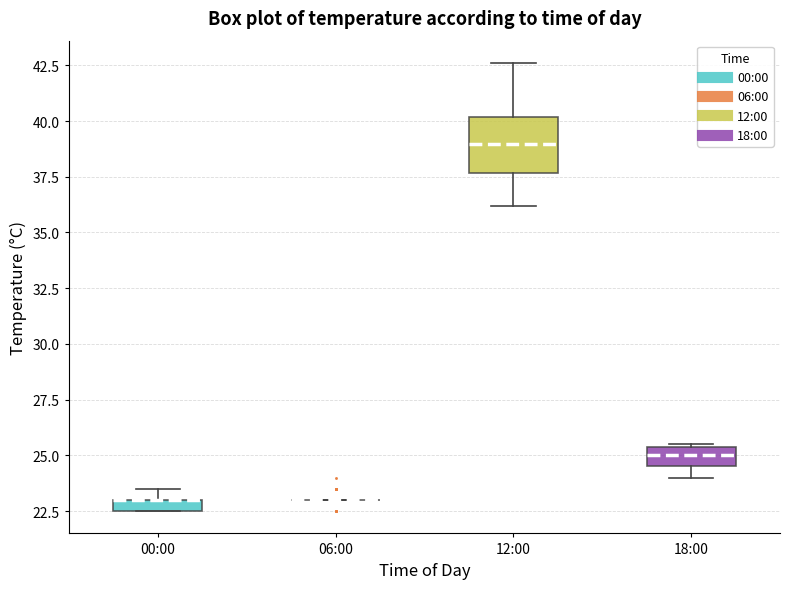

Which box is the tallest, from its lower edge to its upper edge?

12:00